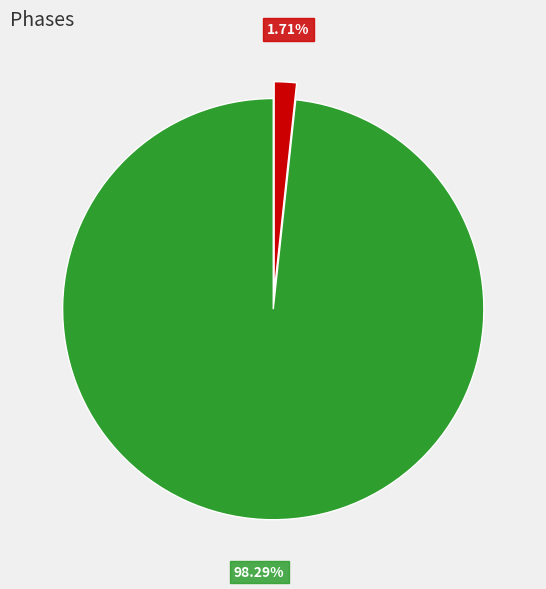

Count the number of slices in the pie.

2